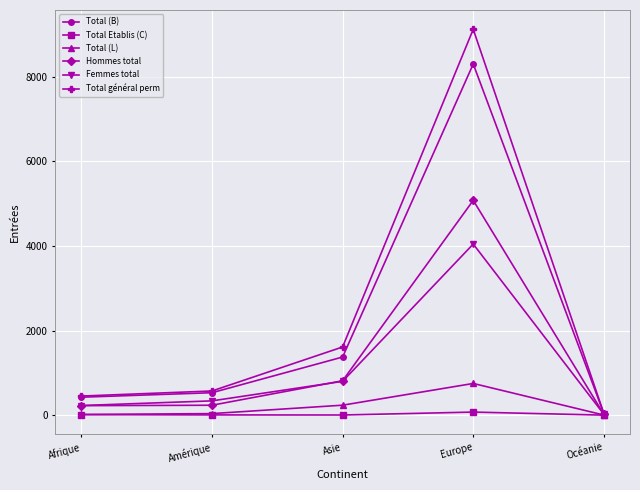

What is the maximum value shown in the chart?

9127